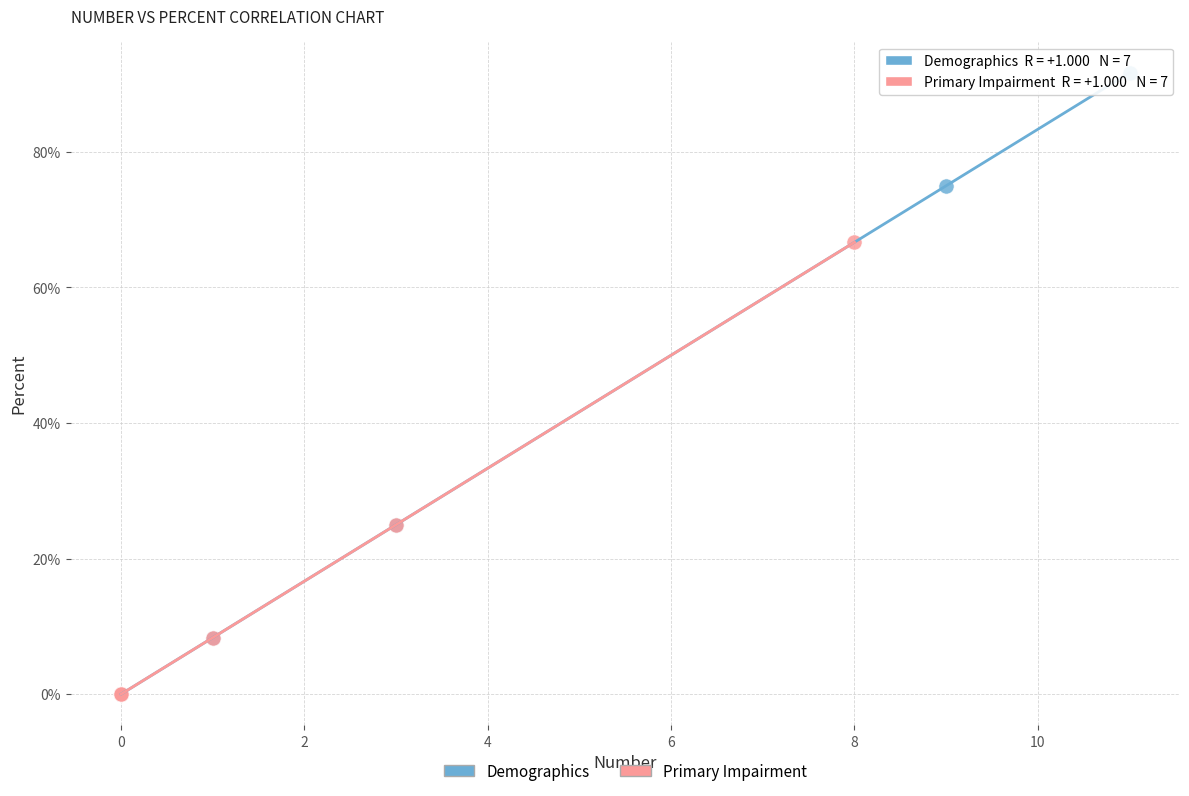

What are all the series names shown in the legend?

Demographics, Primary Impairment